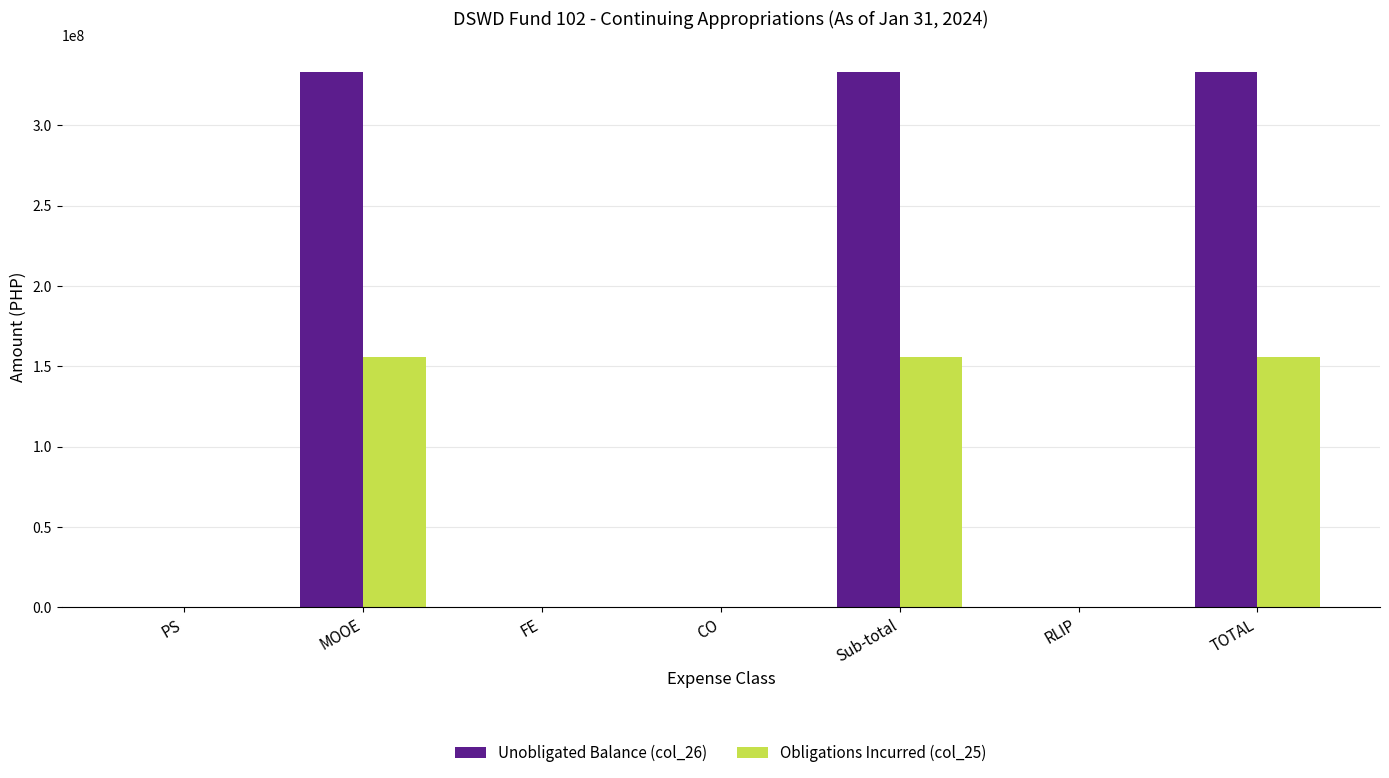

Are the bars grouped side by side (vs. stacked)?

Yes